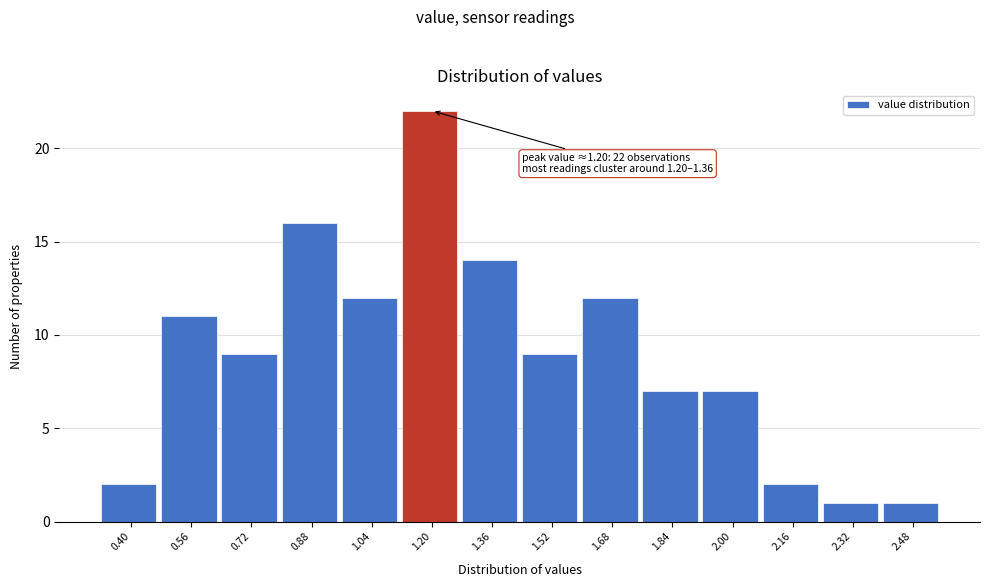

Reading right to left, list all the values displayed in this chart.

1	1	2	7	7	12	9	14	22	12	16	9	11	2